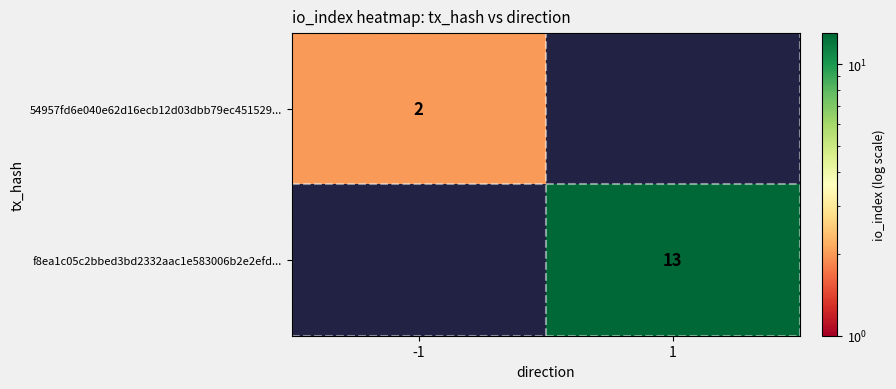

The value of 54957fd6e040e62d16ecb12d03dbb79ec451529... at -1 is 3. True or false?

False